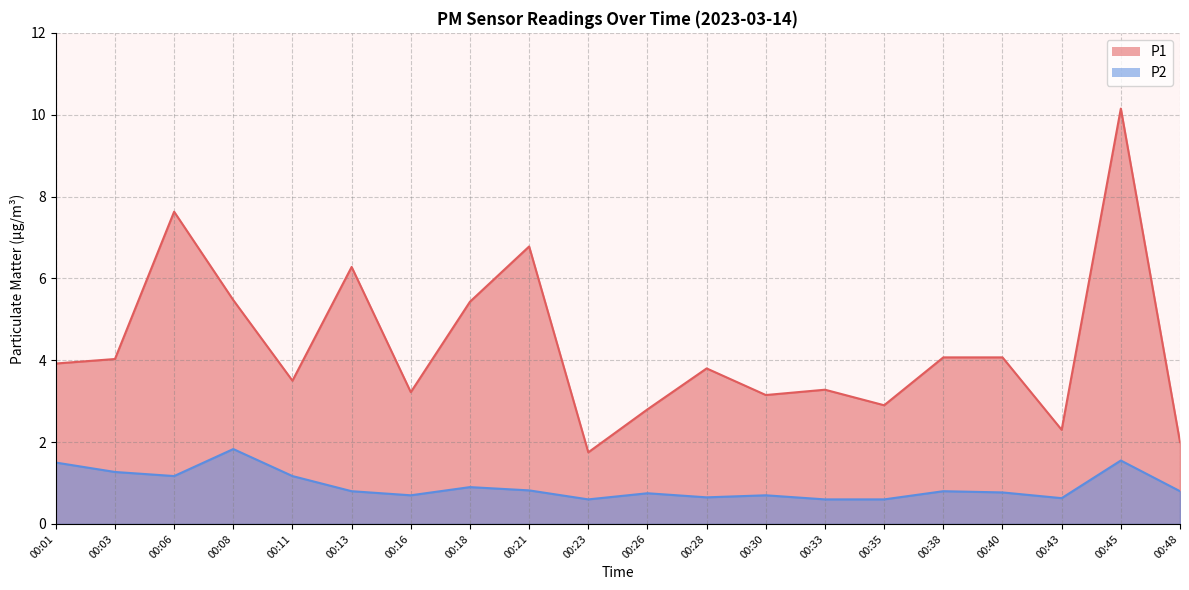

Reading right to left, transcribe all the data shown in this chart.

P1: 00:48=2.0	00:45=10.2	00:43=2.3	00:40=4.1	00:38=4.1	00:35=2.9	00:33=3.3	00:30=3.1	00:28=3.8	00:26=2.8	00:23=1.8	00:21=6.8	00:18=5.4	00:16=3.2	00:13=6.3	00:11=3.5	00:08=5.5	00:06=7.6	00:03=4.0	00:01=3.9
P2: 00:48=0.8	00:45=1.6	00:43=0.6	00:40=0.8	00:38=0.8	00:35=0.6	00:33=0.6	00:30=0.7	00:28=0.7	00:26=0.8	00:23=0.6	00:21=0.8	00:18=0.9	00:16=0.7	00:13=0.8	00:11=1.2	00:08=1.8	00:06=1.2	00:03=1.3	00:01=1.5